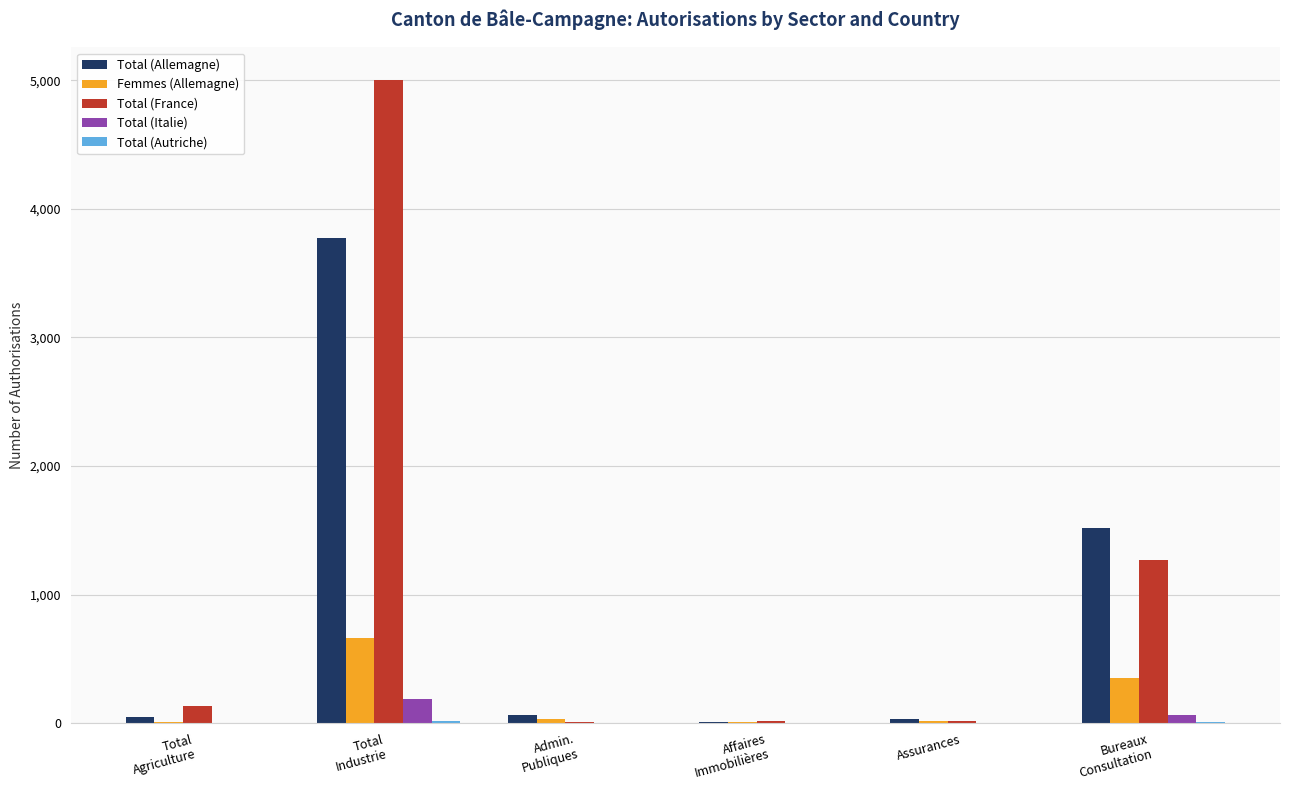

What is the sum of all Femmes (Allemagne) values?

1089